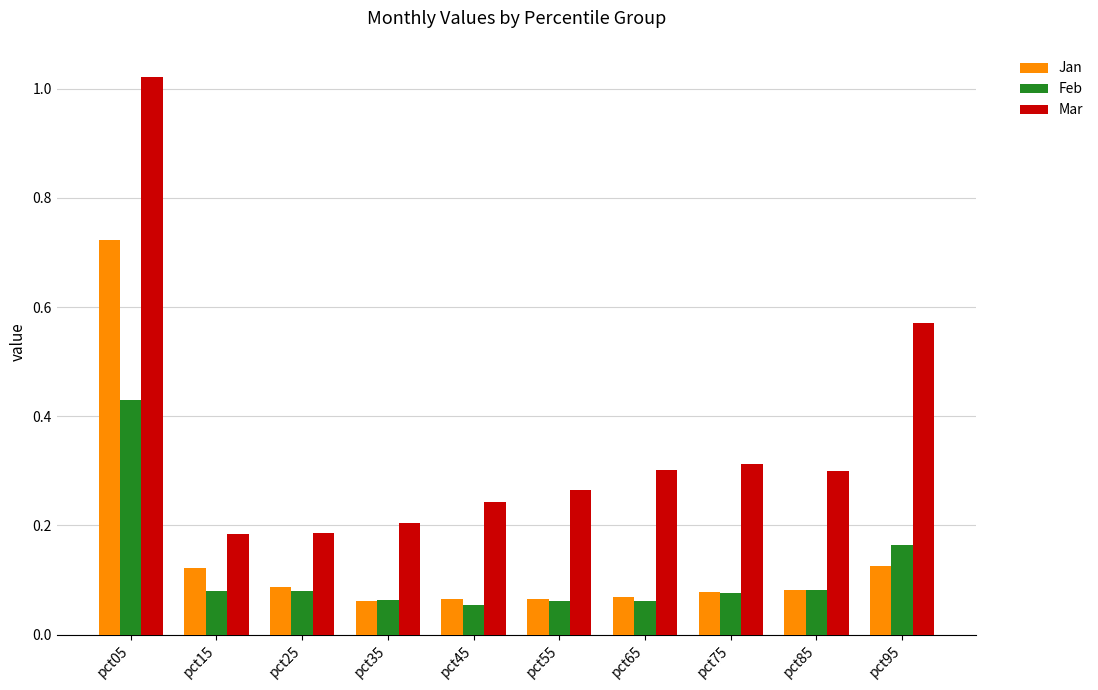

Which series has the widest spread of values?

Mar